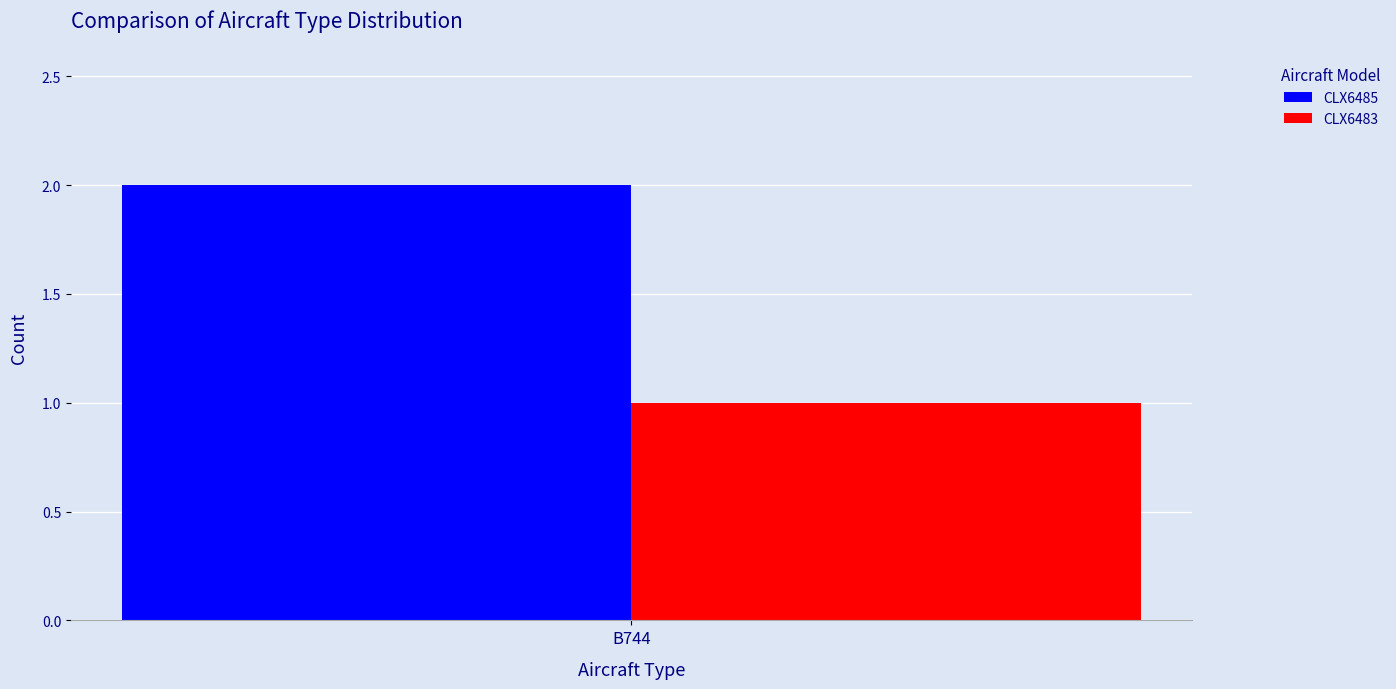

How many series are shown in this chart?

2